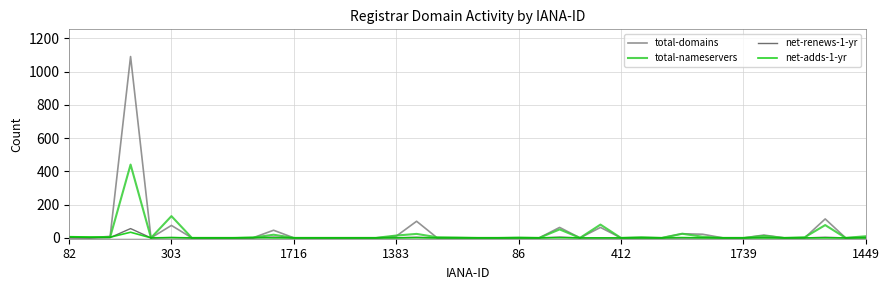

Which series has the widest spread of values?

total-domains